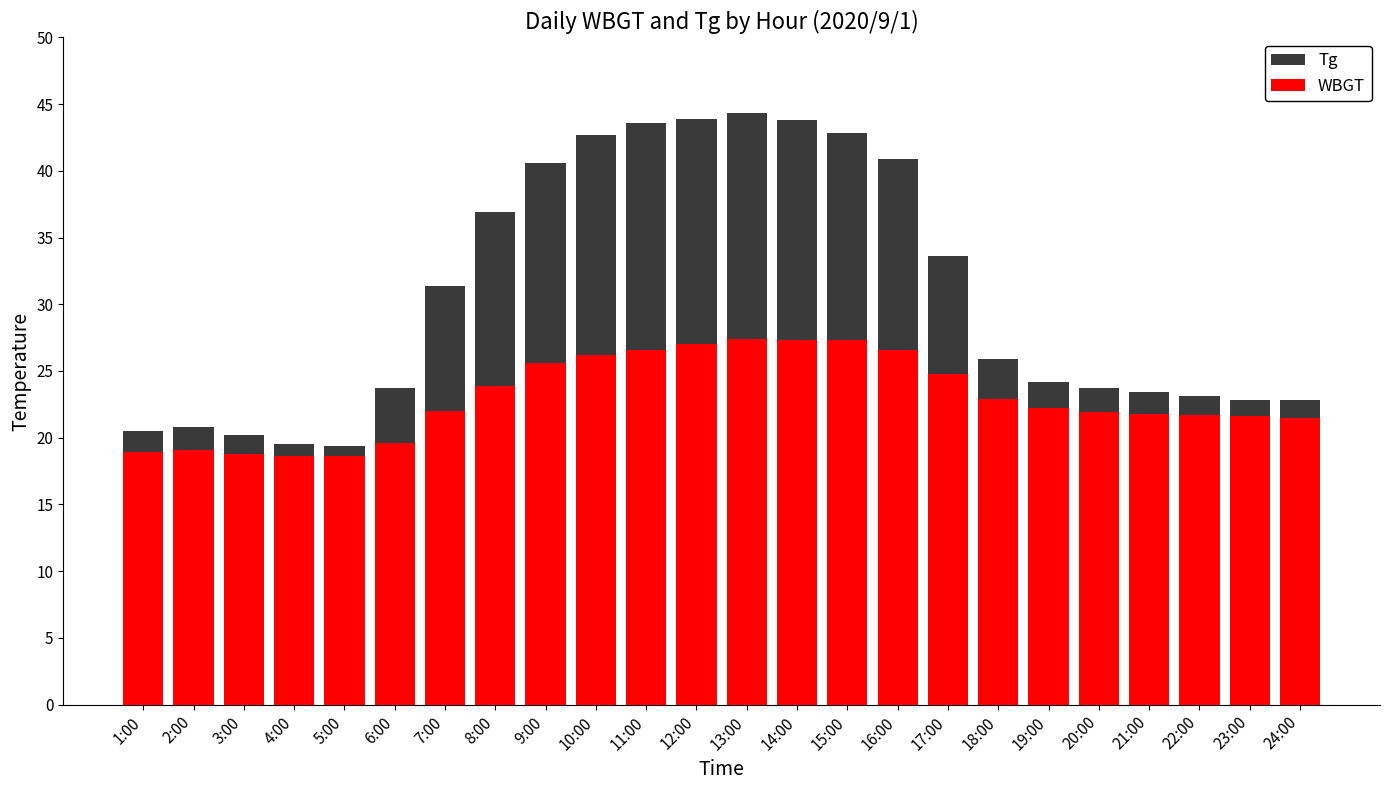

The value of Tg at 9:00 is 24.2. True or false?

False